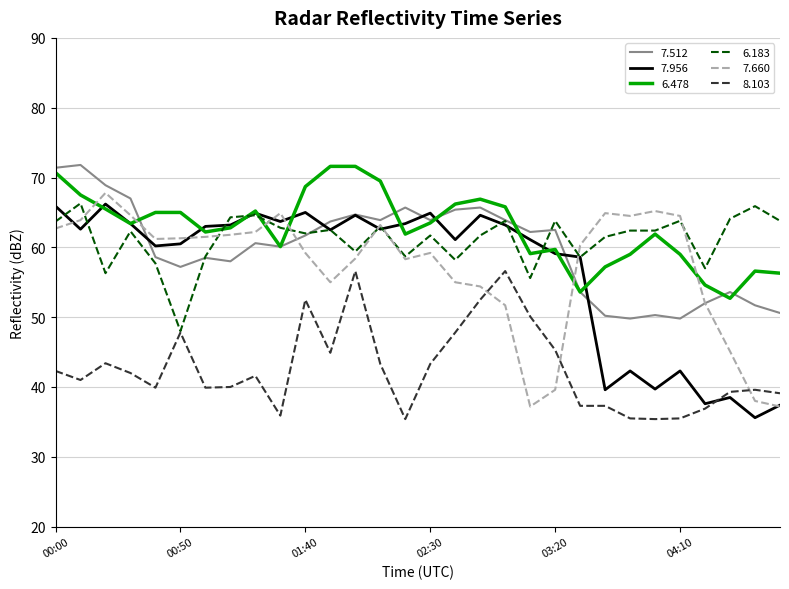

True or false: 8.103 and 7.512 cross at least once.

False